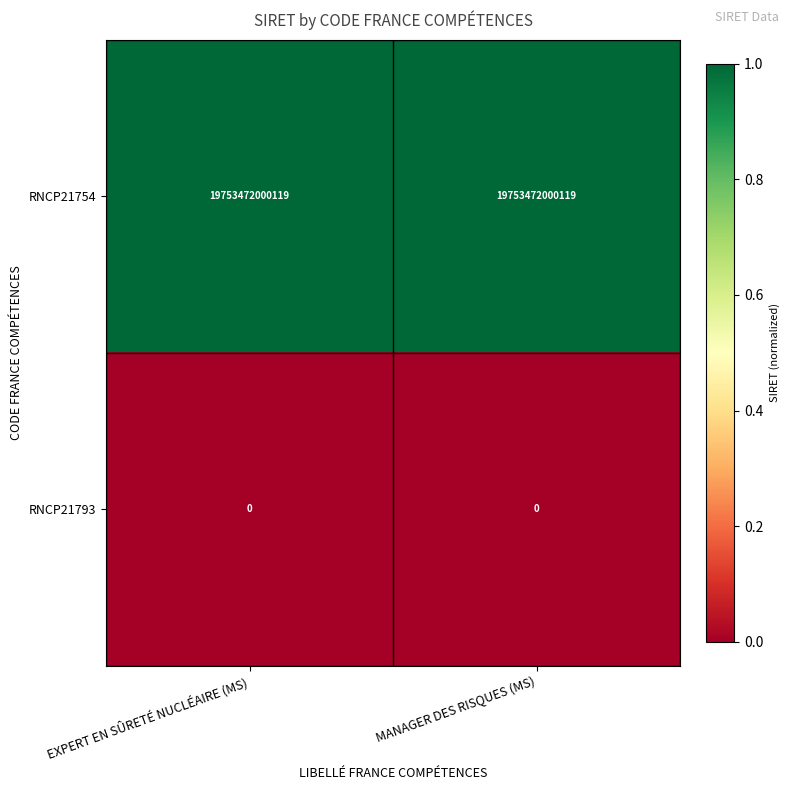

What is the greatest value displayed?

19753472000119